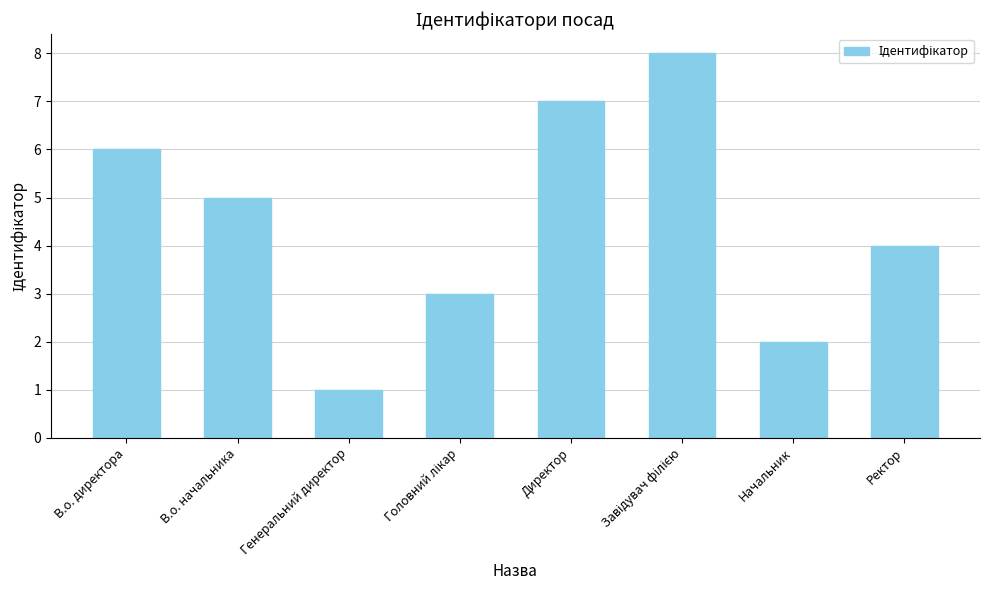

Reading left to right, what are all the values shown in this chart?

6	5	1	3	7	8	2	4